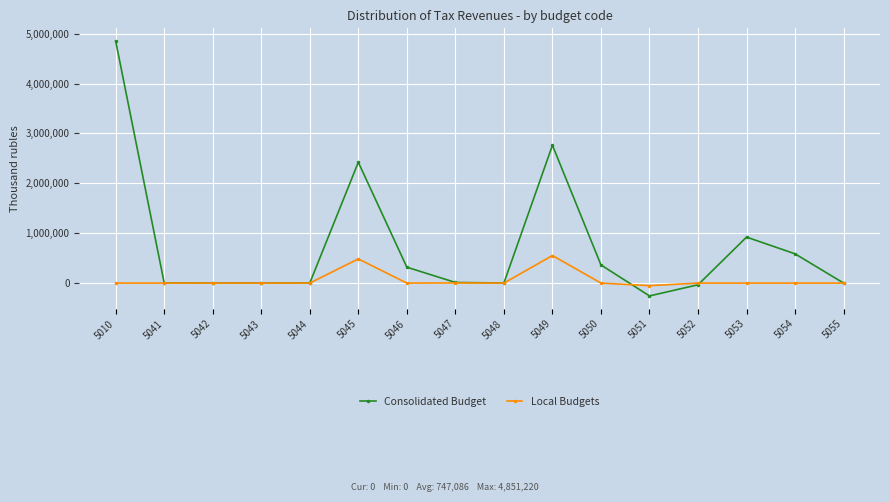

Count the number of categories in the chart.

16